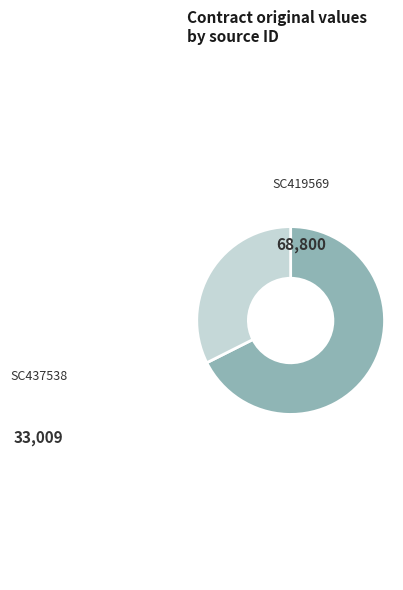

Which category has the smallest portion of the pie?

SC437538